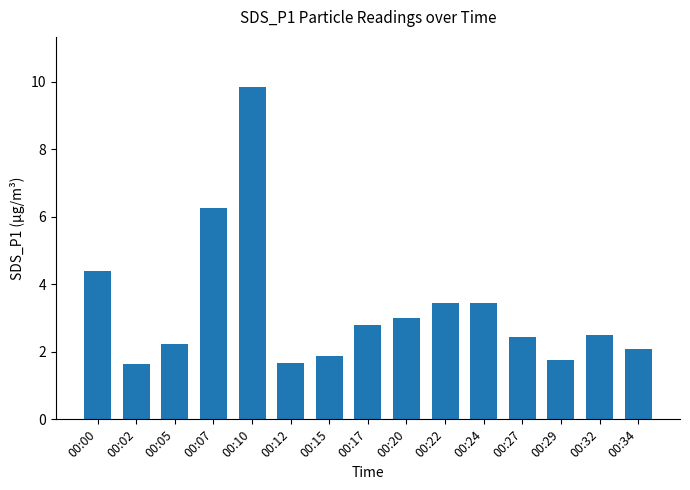

What is the value of the 8th bar from the left?

2.8